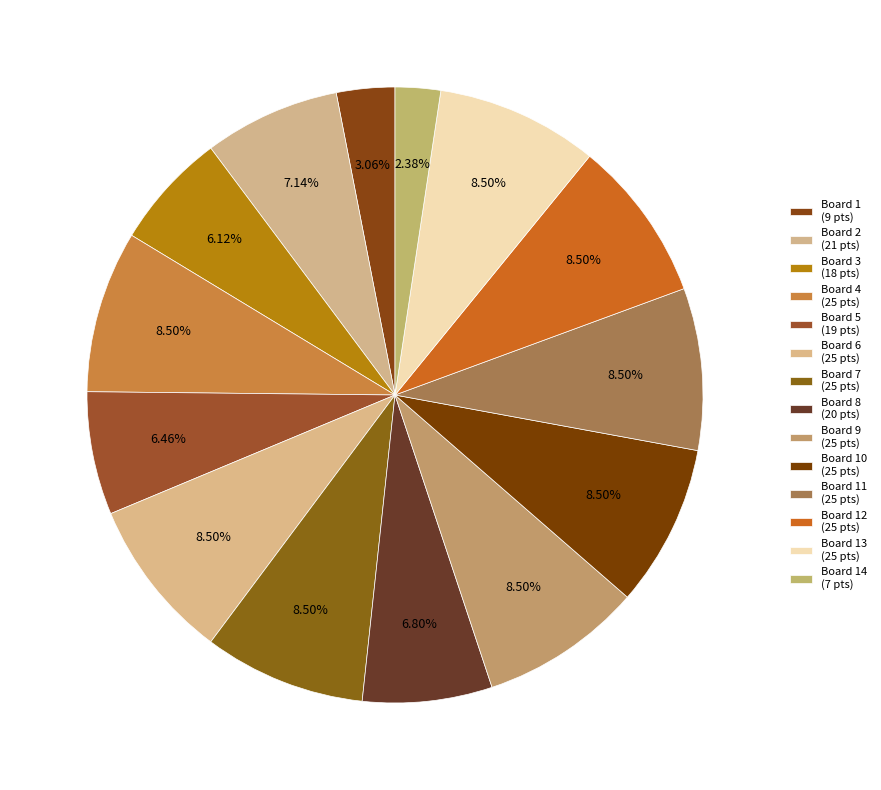

To the nearest percent, what is the difference between the largest and smallest slice percentages?

6%